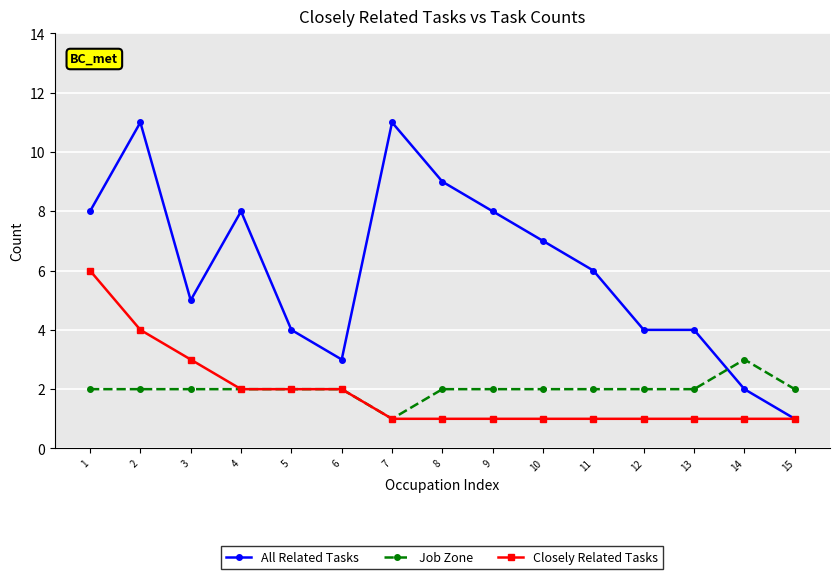

At which label does All Related Tasks first exceed 6?

1